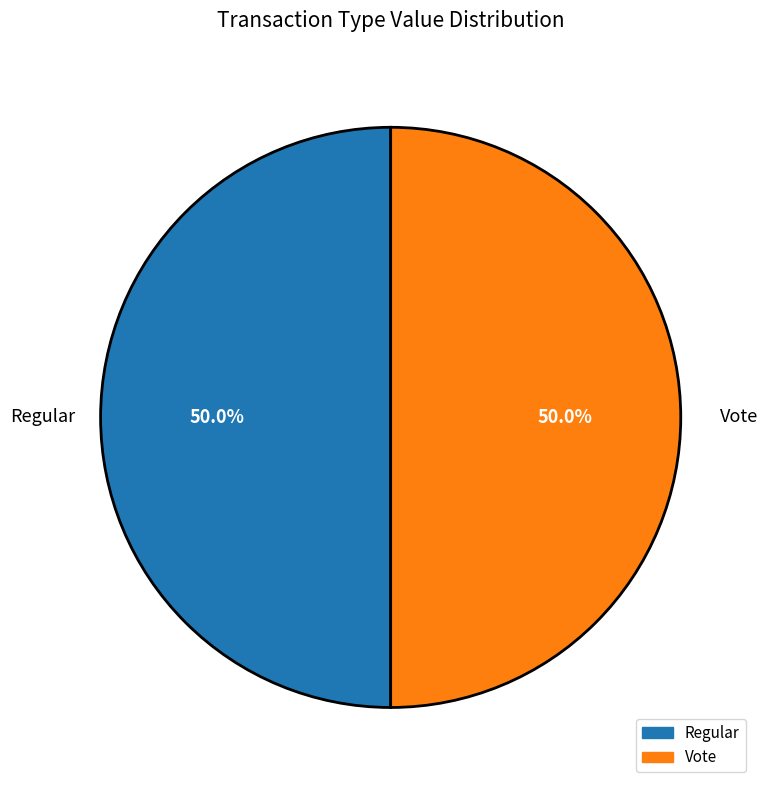

What is the total percentage of Regular and Vote?

100.0%